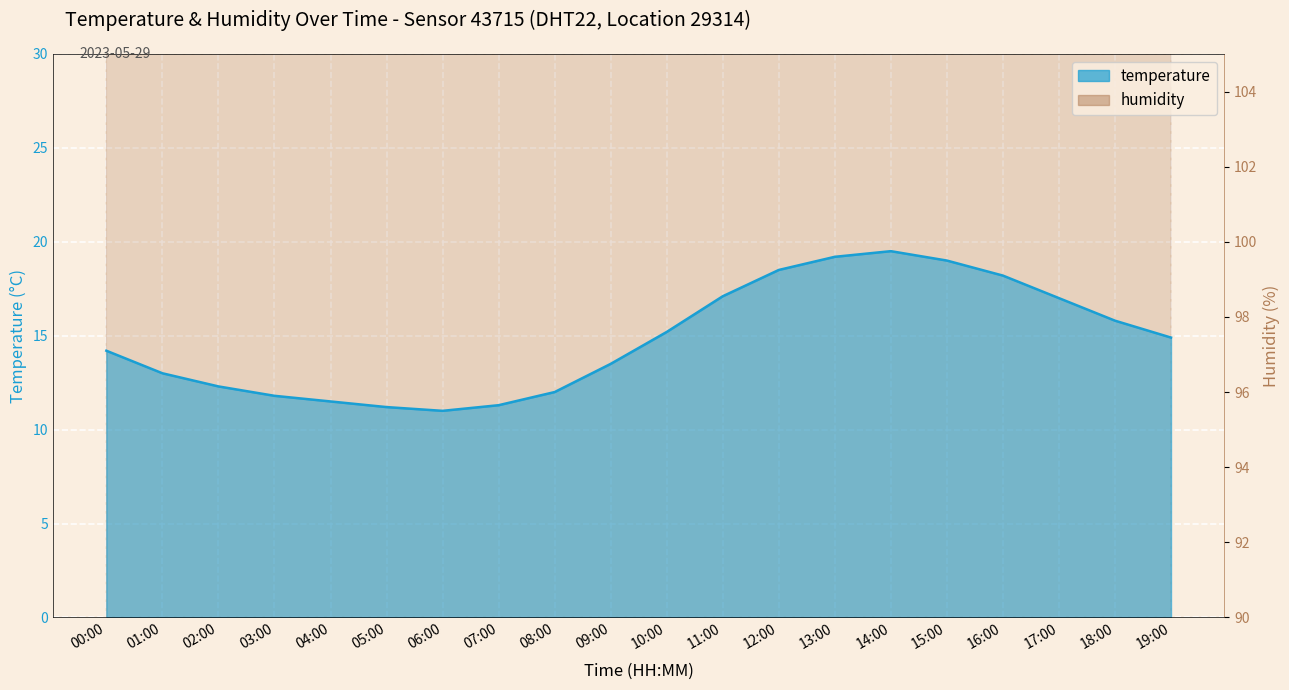

Reading right to left, what are all the values shown in this chart?

temperature: 14.9	15.8	17.0	18.2	19.0	19.5	19.2	18.5	17.1	15.2	13.5	12.0	11.3	11.0	11.2	11.5	11.8	12.3	13.0	14.2
humidity: 99.0	98.1	97.2	96.5	95.8	95.5	96.2	97.5	98.8	99.5	99.8	99.9	99.9	99.9	99.9	99.9	99.9	99.9	99.9	99.9